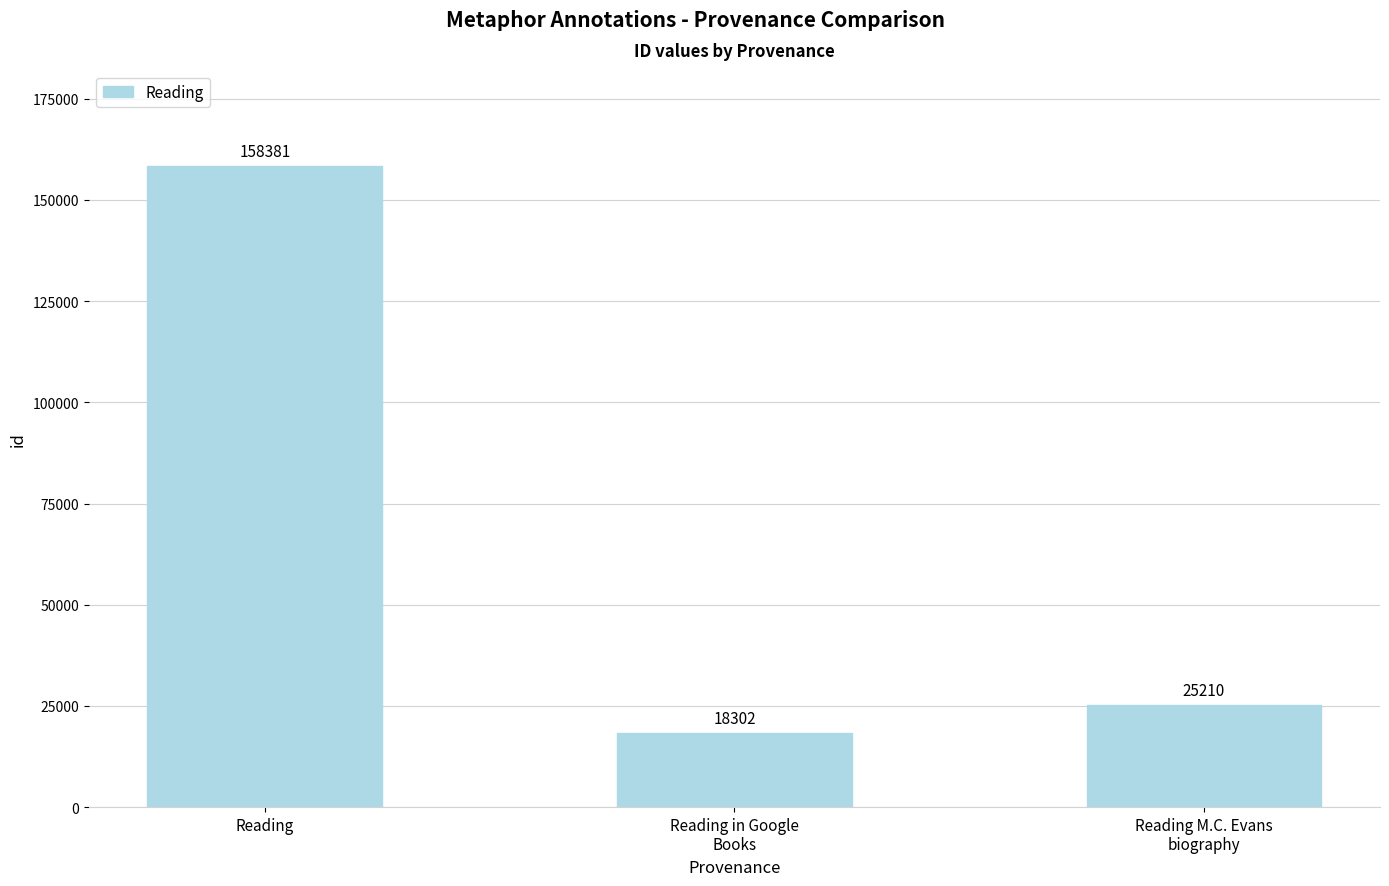

Count the number of data series in this chart.

1